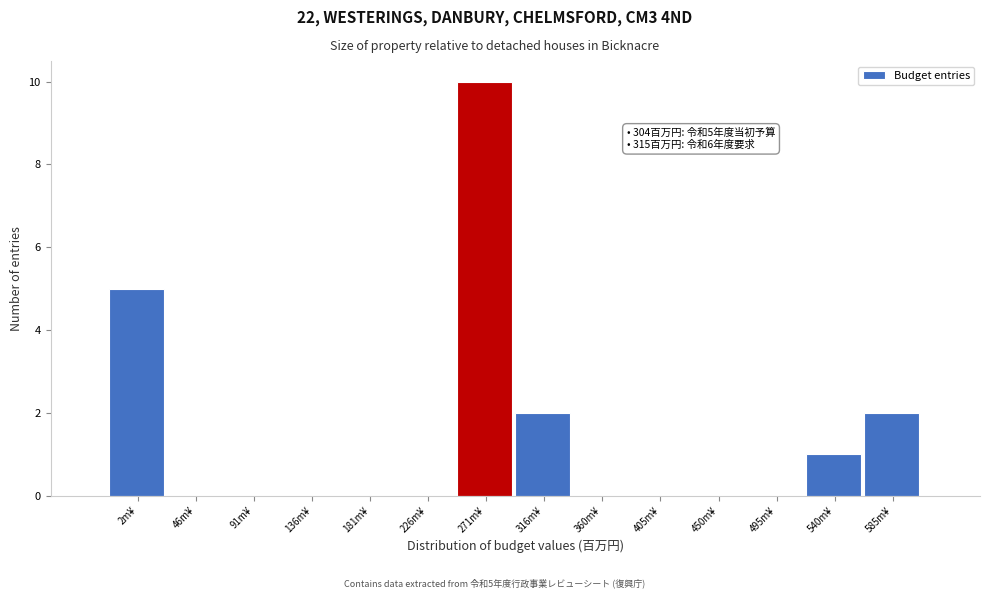

Reading right to left, what are all the values shown in this chart?

585m¥=2	540m¥=1	495m¥=0	450m¥=0	405m¥=0	360m¥=0	316m¥=2	271m¥=10	226m¥=0	181m¥=0	136m¥=0	91m¥=0	46m¥=0	2m¥=5